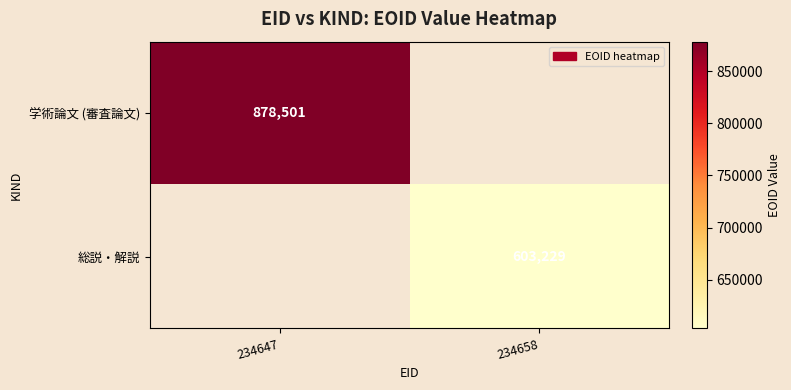

Count the number of categories in the chart.

2